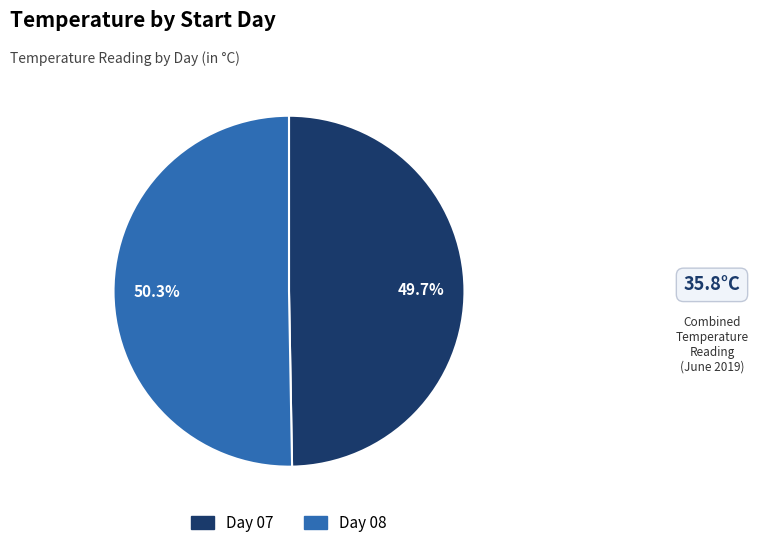

To the nearest percent, what is the difference between the largest and smallest slice percentages?

1%